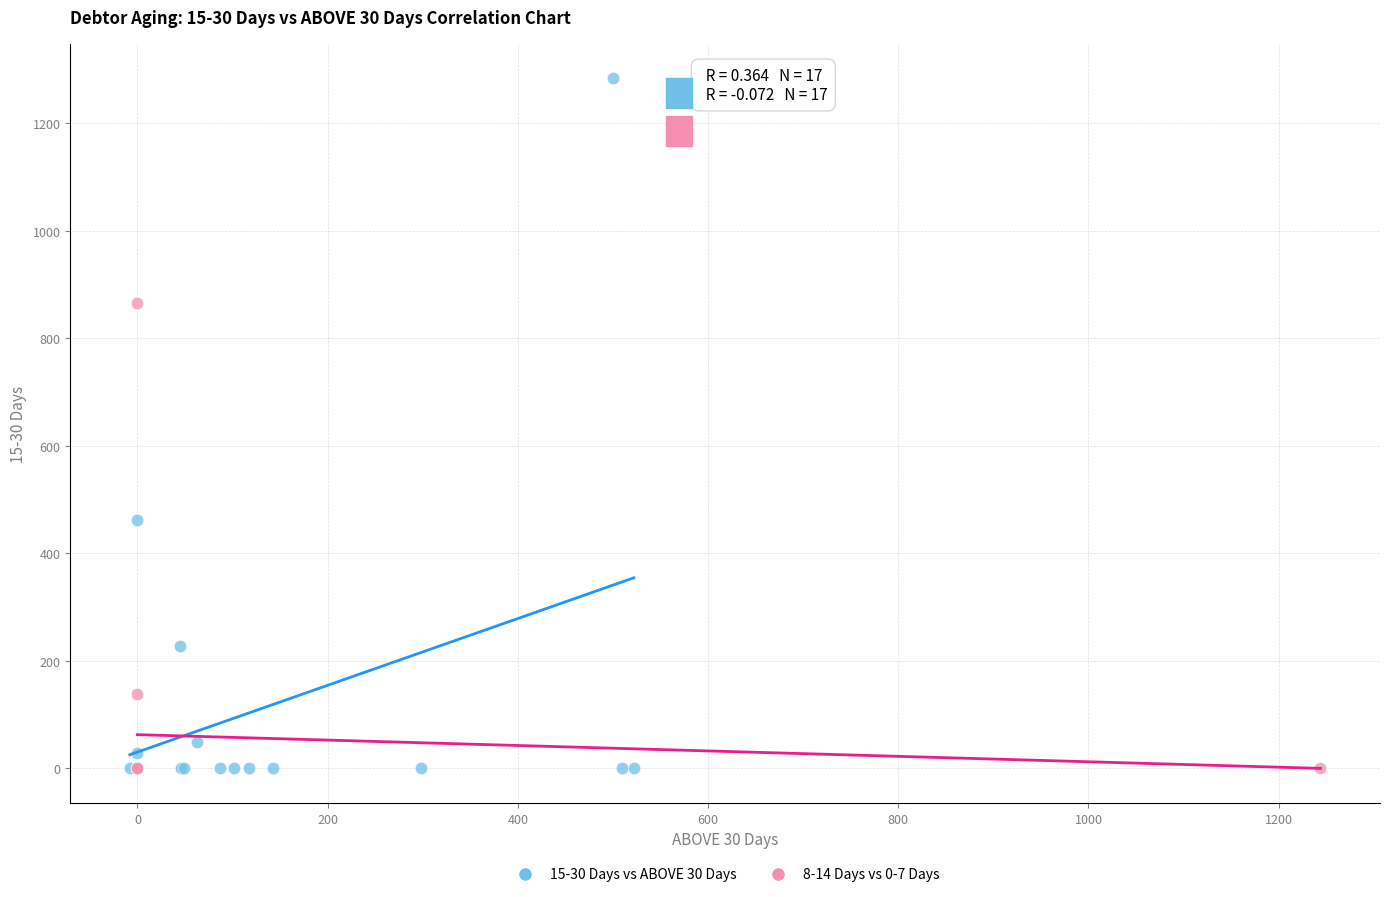

Which series has the widest spread of Y values?

15-30 Days vs ABOVE 30 Days